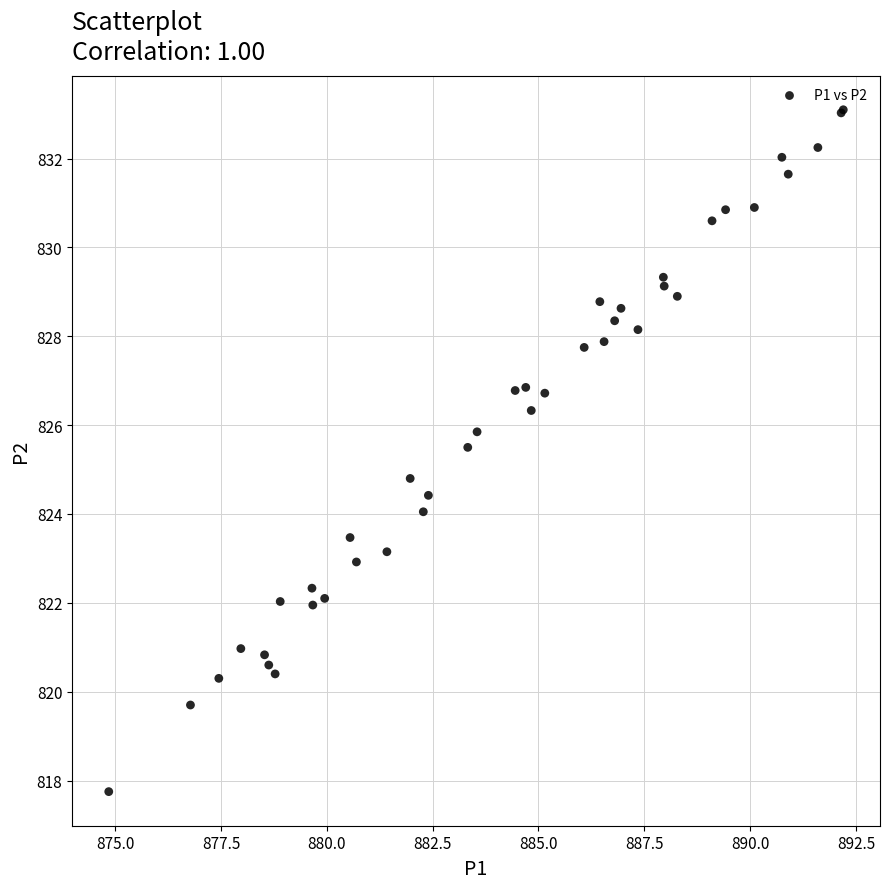

What Y value in the scatter plot is closest to 825?

824.8